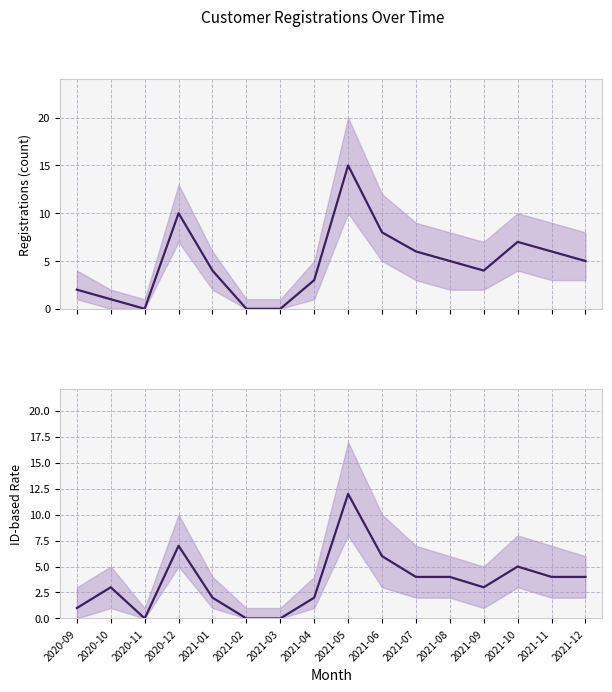

What is the total value across all series at 2020-10?

4